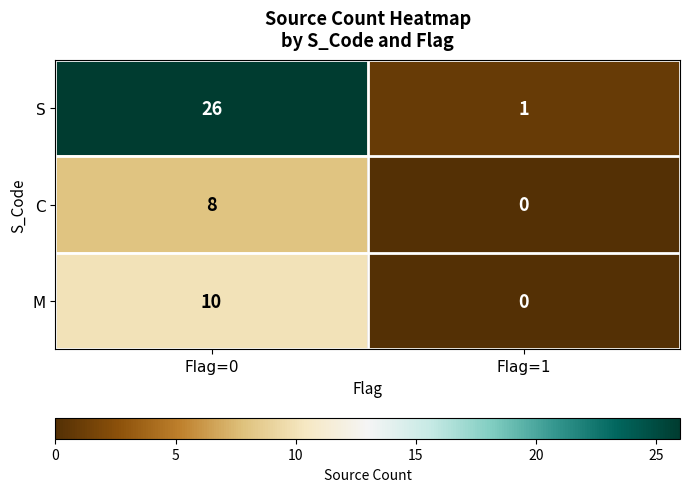

Which category has the highest value across all series?

Flag=0